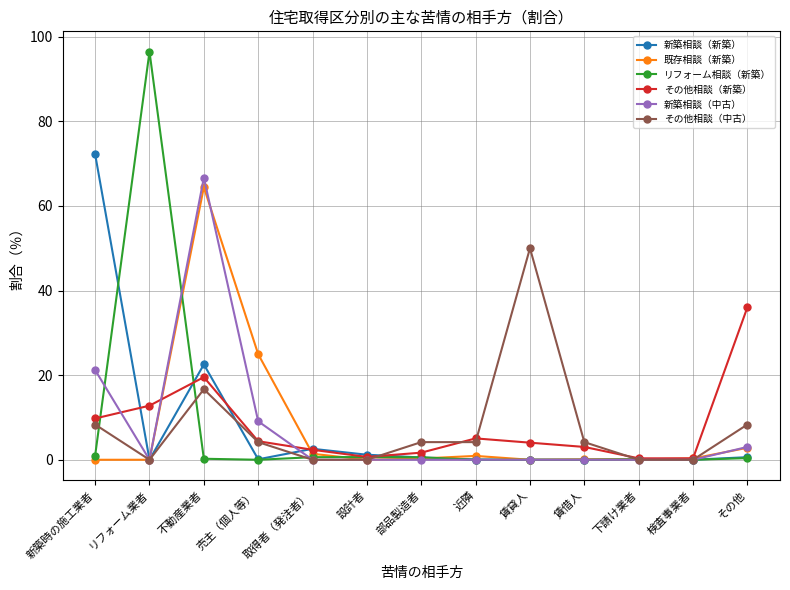

What is the lowest value of the その他相談（新築） series?

0.3